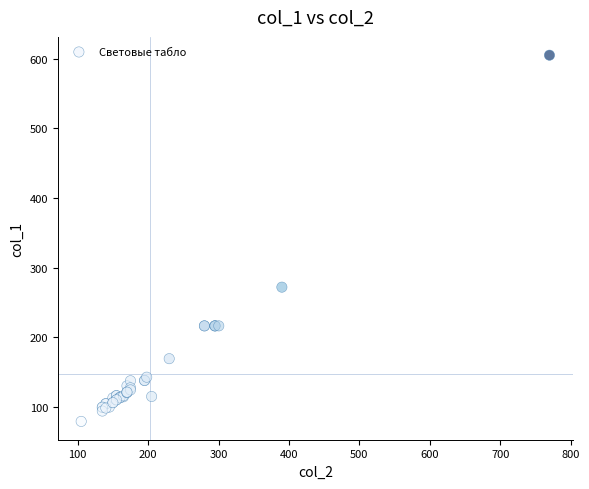

What Y value in the scatter plot is closest to 342?

271.9